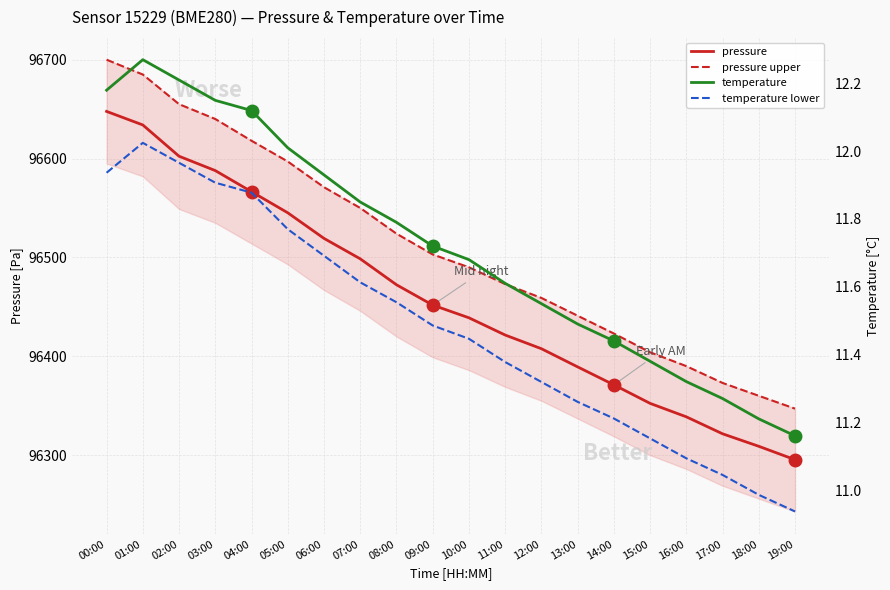

What is the sum of all temperature (solid) values?

234.3